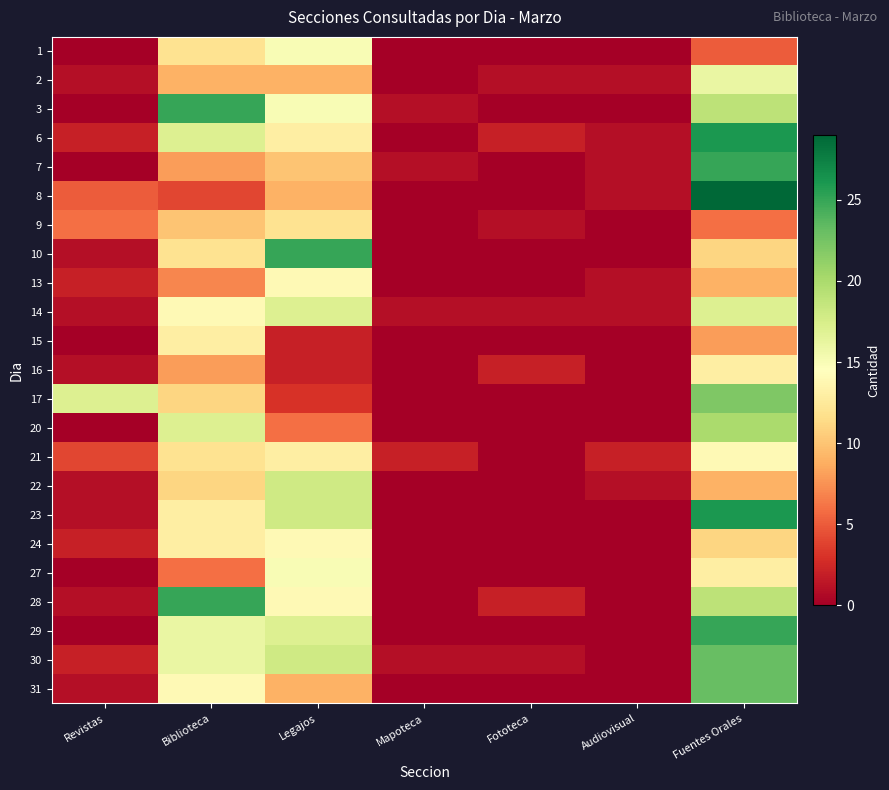

Reading left to right, transcribe all the data shown in this chart.

1: Revistas=0	Biblioteca=12	Legajos=15	Mapoteca=0	Fototeca=0	Audiovisual=0	Fuentes Orales=5
2: Revistas=1	Biblioteca=9	Legajos=9	Mapoteca=0	Fototeca=1	Audiovisual=1	Fuentes Orales=16
3: Revistas=0	Biblioteca=25	Legajos=15	Mapoteca=1	Fototeca=0	Audiovisual=0	Fuentes Orales=19
6: Revistas=2	Biblioteca=17	Legajos=13	Mapoteca=0	Fototeca=2	Audiovisual=1	Fuentes Orales=26
7: Revistas=0	Biblioteca=8	Legajos=10	Mapoteca=1	Fototeca=0	Audiovisual=1	Fuentes Orales=25
8: Revistas=5	Biblioteca=4	Legajos=9	Mapoteca=0	Fototeca=0	Audiovisual=1	Fuentes Orales=29
9: Revistas=6	Biblioteca=10	Legajos=12	Mapoteca=0	Fototeca=1	Audiovisual=0	Fuentes Orales=6
10: Revistas=1	Biblioteca=12	Legajos=25	Mapoteca=0	Fototeca=0	Audiovisual=0	Fuentes Orales=11
13: Revistas=2	Biblioteca=7	Legajos=14	Mapoteca=0	Fototeca=0	Audiovisual=1	Fuentes Orales=9
14: Revistas=1	Biblioteca=14	Legajos=17	Mapoteca=1	Fototeca=1	Audiovisual=1	Fuentes Orales=17
15: Revistas=0	Biblioteca=13	Legajos=2	Mapoteca=0	Fototeca=0	Audiovisual=0	Fuentes Orales=8
16: Revistas=1	Biblioteca=8	Legajos=2	Mapoteca=0	Fototeca=2	Audiovisual=0	Fuentes Orales=13
17: Revistas=17	Biblioteca=11	Legajos=3	Mapoteca=0	Fototeca=0	Audiovisual=0	Fuentes Orales=22
20: Revistas=0	Biblioteca=17	Legajos=6	Mapoteca=0	Fototeca=0	Audiovisual=0	Fuentes Orales=20
21: Revistas=4	Biblioteca=12	Legajos=13	Mapoteca=2	Fototeca=0	Audiovisual=2	Fuentes Orales=14
22: Revistas=1	Biblioteca=11	Legajos=18	Mapoteca=0	Fototeca=0	Audiovisual=1	Fuentes Orales=9
23: Revistas=1	Biblioteca=13	Legajos=18	Mapoteca=0	Fototeca=0	Audiovisual=0	Fuentes Orales=26
24: Revistas=2	Biblioteca=13	Legajos=14	Mapoteca=0	Fototeca=0	Audiovisual=0	Fuentes Orales=11
27: Revistas=0	Biblioteca=6	Legajos=15	Mapoteca=0	Fototeca=0	Audiovisual=0	Fuentes Orales=13
28: Revistas=1	Biblioteca=25	Legajos=14	Mapoteca=0	Fototeca=2	Audiovisual=0	Fuentes Orales=19
29: Revistas=0	Biblioteca=16	Legajos=17	Mapoteca=0	Fototeca=0	Audiovisual=0	Fuentes Orales=25
30: Revistas=2	Biblioteca=16	Legajos=18	Mapoteca=1	Fototeca=1	Audiovisual=0	Fuentes Orales=23
31: Revistas=1	Biblioteca=14	Legajos=9	Mapoteca=0	Fototeca=0	Audiovisual=0	Fuentes Orales=23